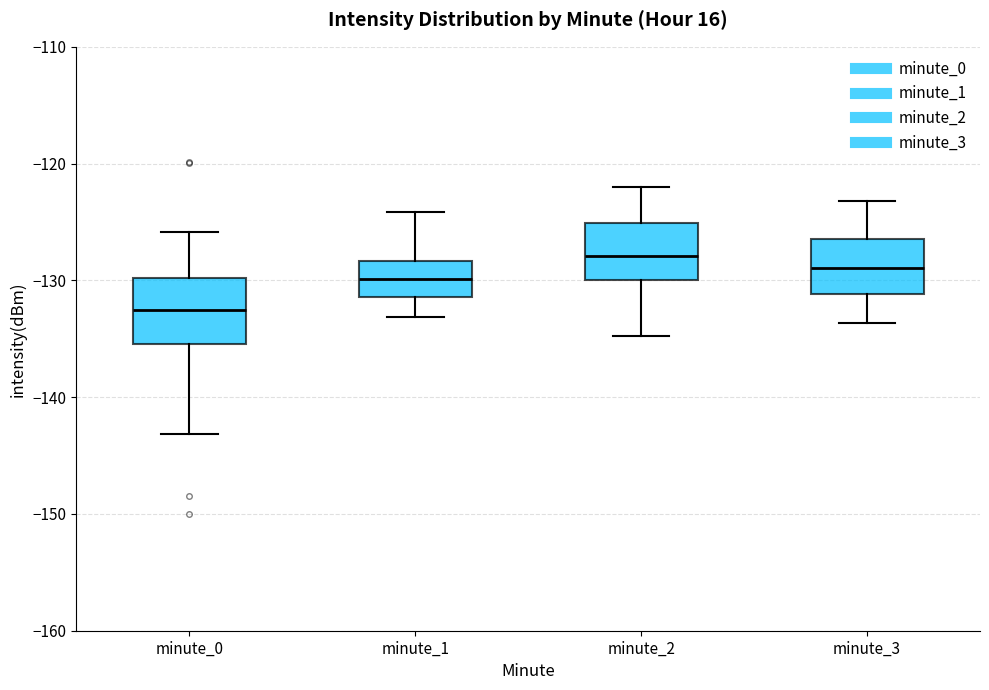

Reading left to right, read every box against the y-axis: the position of its median line, the range the box covers, and the ends of its whiskers. The values are not printed on the chart, so give them approximately, as read against the axis.

minute_0: median -133, box -135 to -130, whiskers -143 to -126
minute_1: median -130, box -131 to -128, whiskers -133 to -124
minute_2: median -128, box -130 to -125, whiskers -135 to -122
minute_3: median -129, box -131 to -126, whiskers -134 to -123